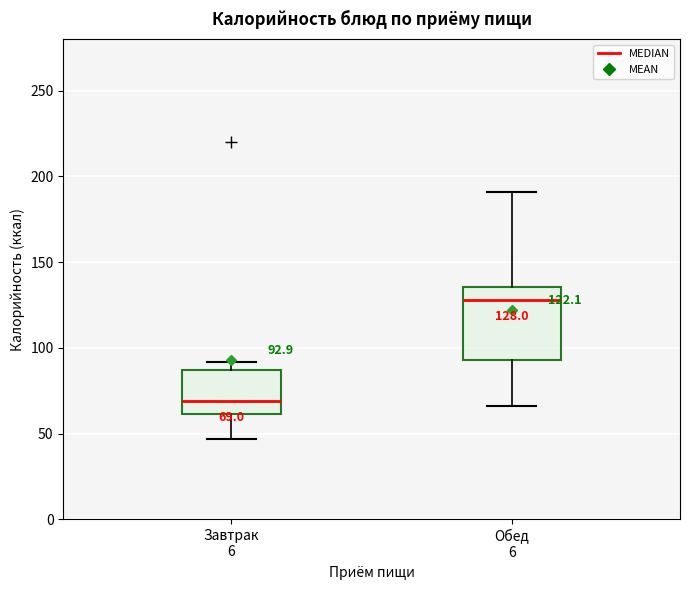

Which box is the tallest, from its lower edge to its upper edge?

Обед 6